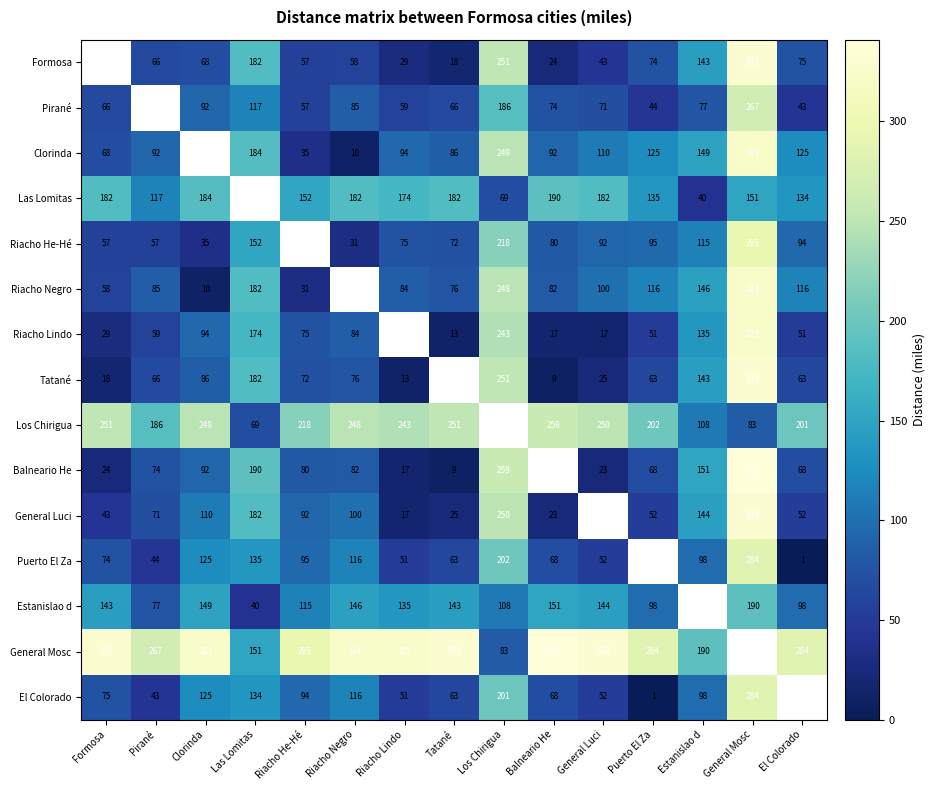

What is the lowest value of the Los Chirigua series?

69.0